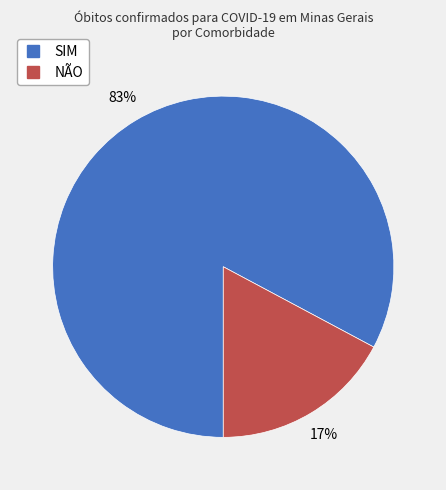

To the nearest percent, what is the combined percentage of NÃO and SIM?

100%